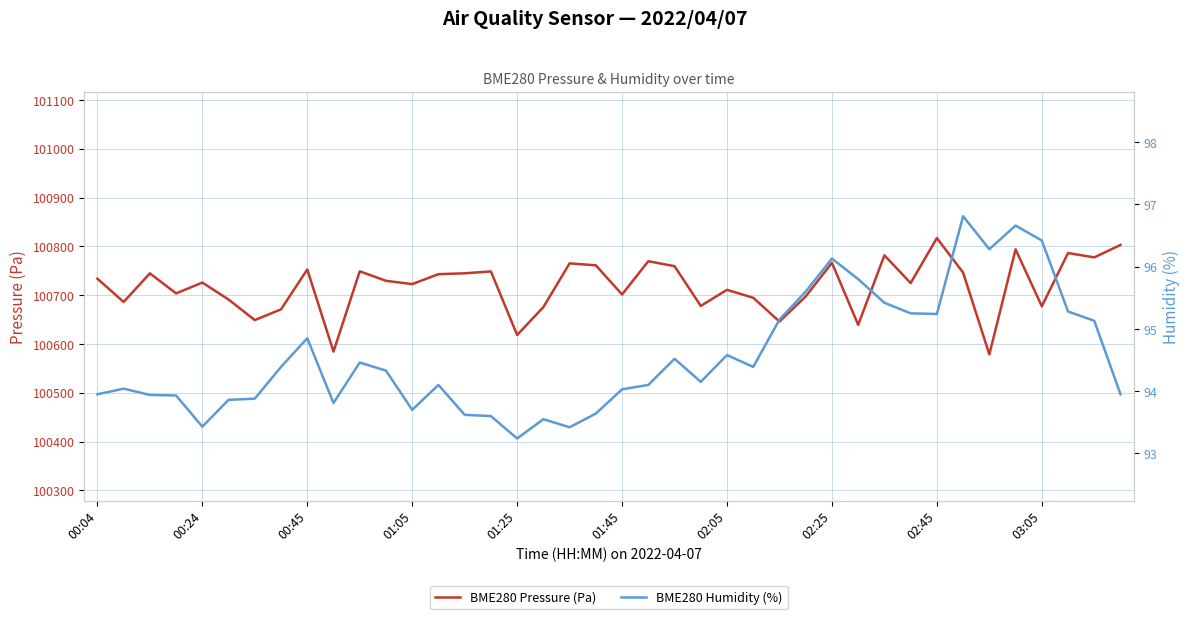

How many values in the BME280 Humidity (%) series exceed 94?

25